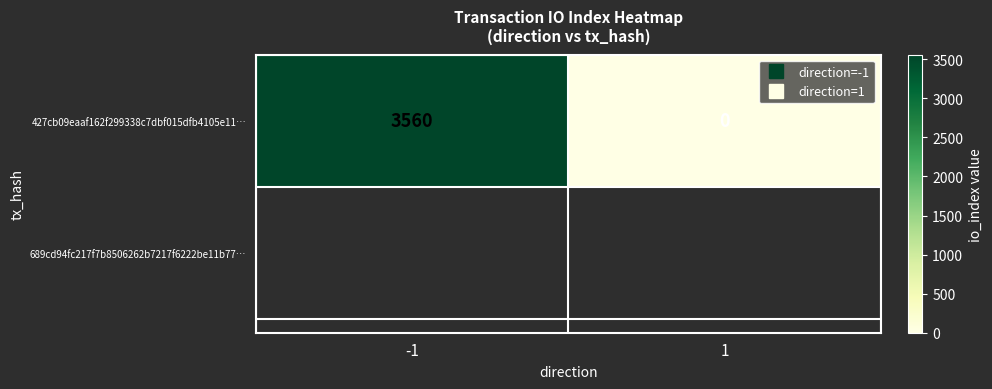

The chart shows a value of 1702 at 1. True or false?

False